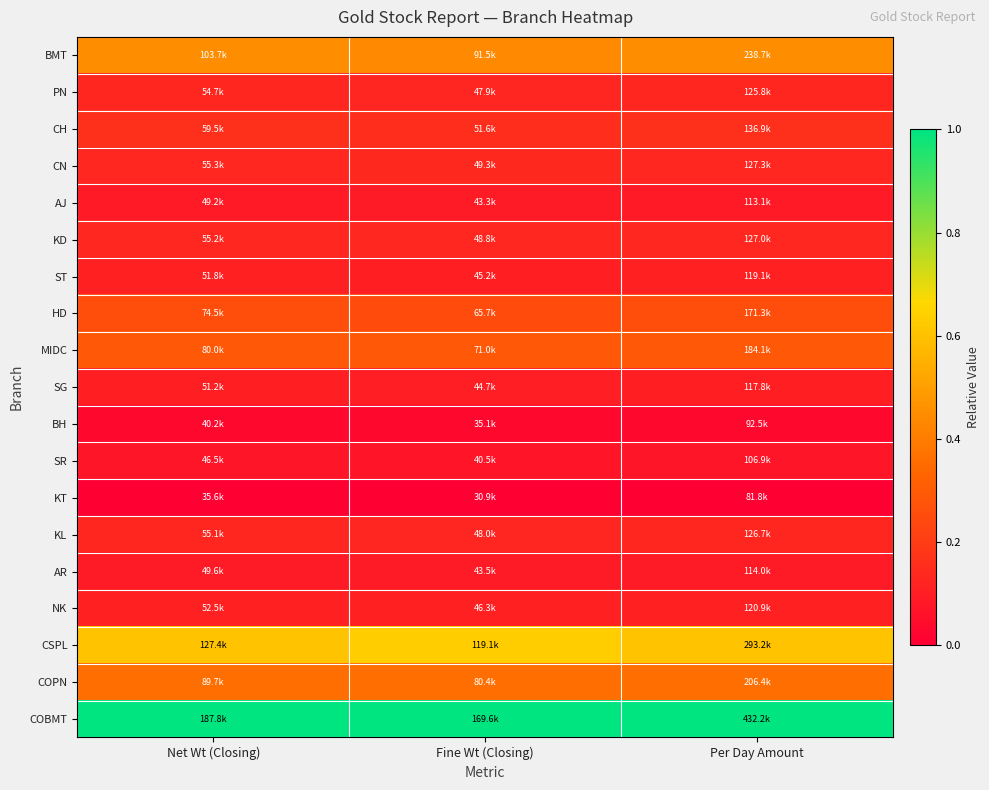

Reading left to right, what are all the values shown in this chart?

BMT: Net Wt (Closing)=0.4	Fine Wt (Closing)=0.4	Per Day Amount=0.4
PN: Net Wt (Closing)=0.1	Fine Wt (Closing)=0.1	Per Day Amount=0.1
CH: Net Wt (Closing)=0.2	Fine Wt (Closing)=0.1	Per Day Amount=0.2
CN: Net Wt (Closing)=0.1	Fine Wt (Closing)=0.1	Per Day Amount=0.1
AJ: Net Wt (Closing)=0.1	Fine Wt (Closing)=0.1	Per Day Amount=0.1
KD: Net Wt (Closing)=0.1	Fine Wt (Closing)=0.1	Per Day Amount=0.1
ST: Net Wt (Closing)=0.1	Fine Wt (Closing)=0.1	Per Day Amount=0.1
HD: Net Wt (Closing)=0.3	Fine Wt (Closing)=0.3	Per Day Amount=0.3
MIDC: Net Wt (Closing)=0.3	Fine Wt (Closing)=0.3	Per Day Amount=0.3
SG: Net Wt (Closing)=0.1	Fine Wt (Closing)=0.1	Per Day Amount=0.1
BH: Net Wt (Closing)=0.0	Fine Wt (Closing)=0.0	Per Day Amount=0.0
SR: Net Wt (Closing)=0.1	Fine Wt (Closing)=0.1	Per Day Amount=0.1
KT: Net Wt (Closing)=0.0	Fine Wt (Closing)=0.0	Per Day Amount=0.0
KL: Net Wt (Closing)=0.1	Fine Wt (Closing)=0.1	Per Day Amount=0.1
AR: Net Wt (Closing)=0.1	Fine Wt (Closing)=0.1	Per Day Amount=0.1
NK: Net Wt (Closing)=0.1	Fine Wt (Closing)=0.1	Per Day Amount=0.1
CSPL: Net Wt (Closing)=0.6	Fine Wt (Closing)=0.6	Per Day Amount=0.6
COPN: Net Wt (Closing)=0.4	Fine Wt (Closing)=0.4	Per Day Amount=0.4
COBMT: Net Wt (Closing)=1.0	Fine Wt (Closing)=1.0	Per Day Amount=1.0